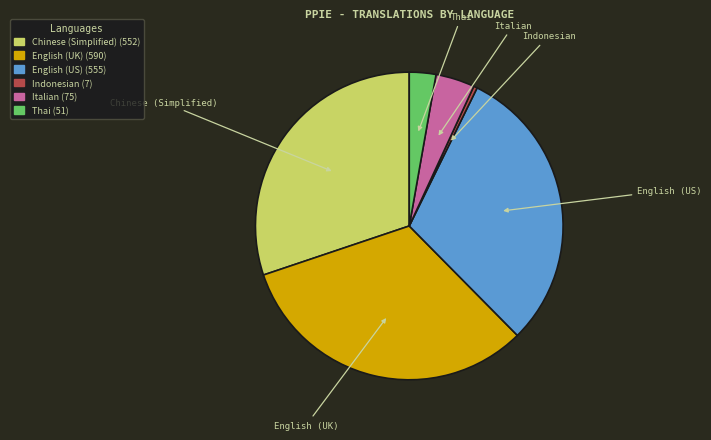

Does any single category account for the majority?

No